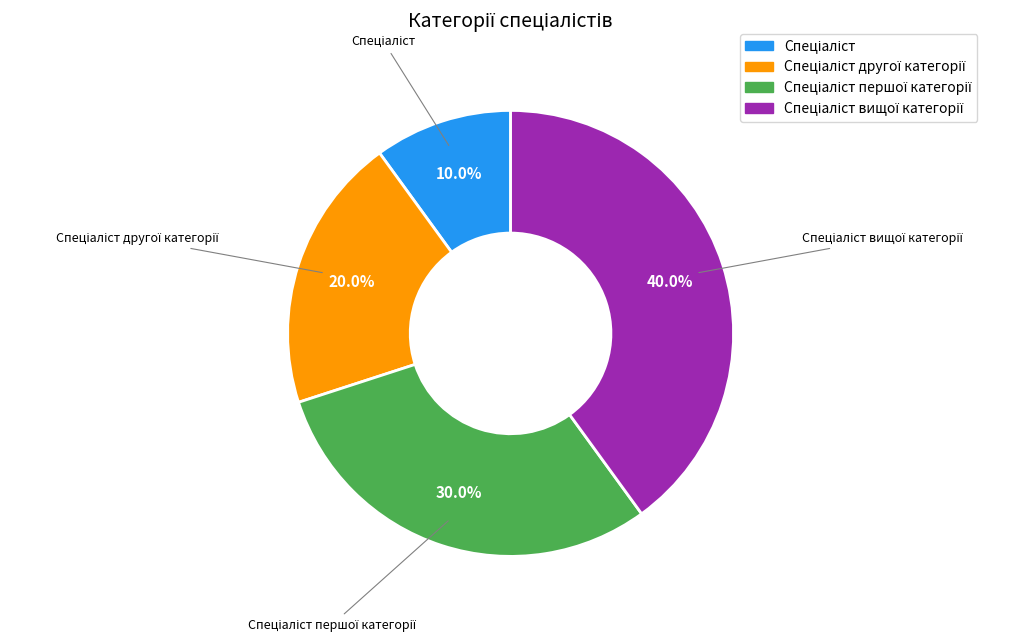

Is there any slice that represents more than half of the pie?

No